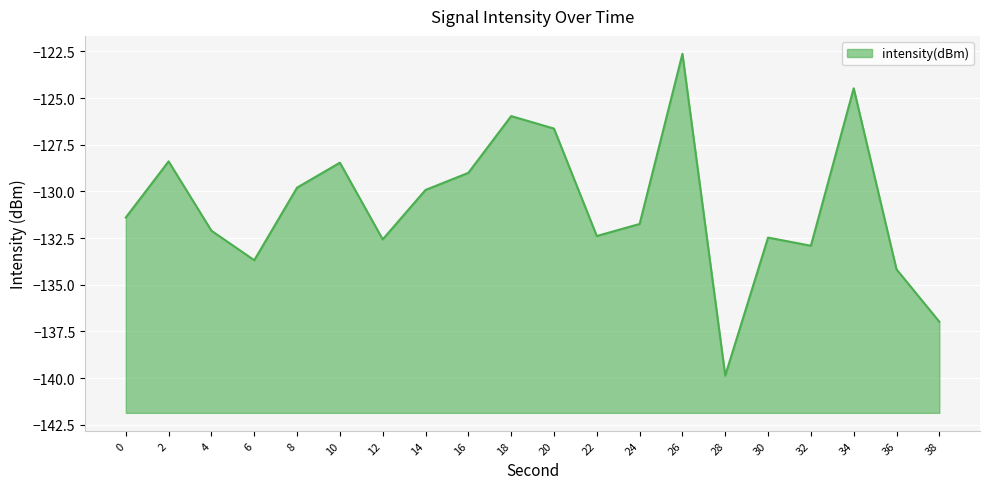

Reading right to left, transcribe all the data shown in this chart.

38=-137.0	36=-134.2	34=-124.5	32=-132.9	30=-132.5	28=-139.9	26=-122.6	24=-131.7	22=-132.4	20=-126.6	18=-126.0	16=-129.0	14=-129.9	12=-132.6	10=-128.5	8=-129.8	6=-133.7	4=-132.1	2=-128.4	0=-131.4